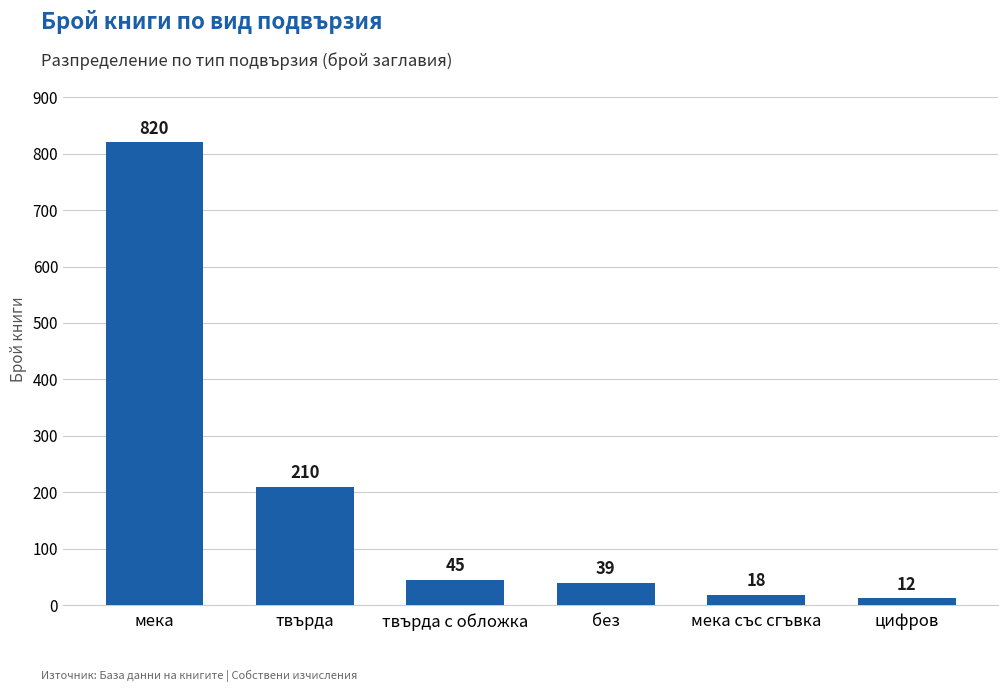

What is the label of the 2nd bar from the left?

твърда